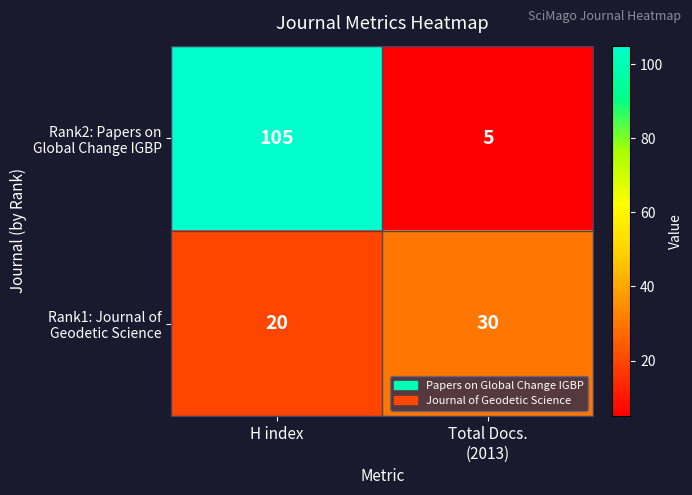

What is the maximum value shown in the chart?

105